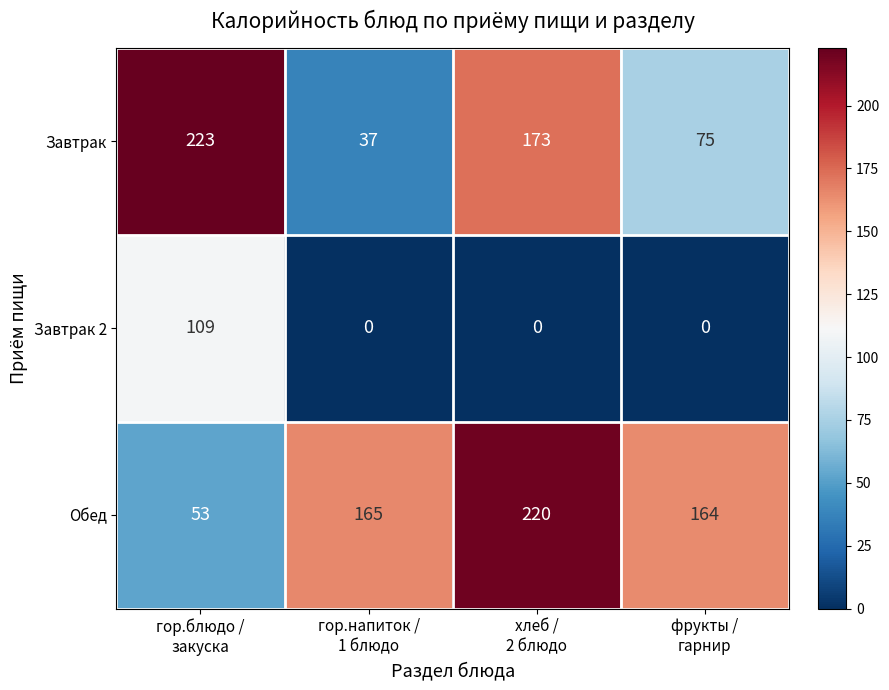

Reading right to left, list all the values displayed in this chart.

Завтрак: 75	173	37	223
Завтрак 2: 0	0	0	109
Обед: 164	220	165	53